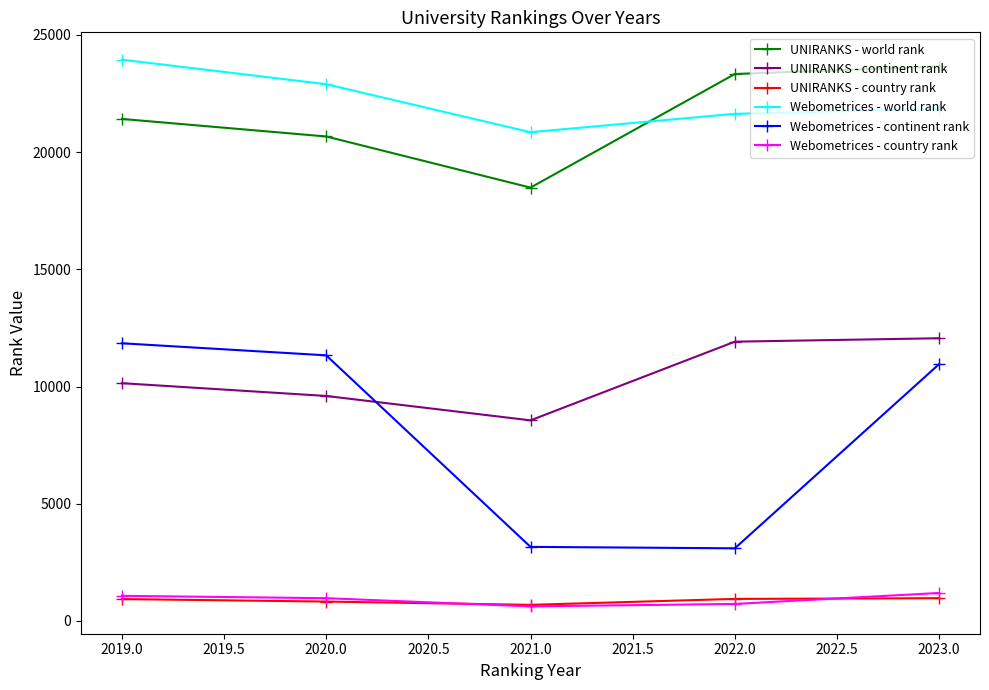

How many values in the Webometrices - country rank series are below 971?

2